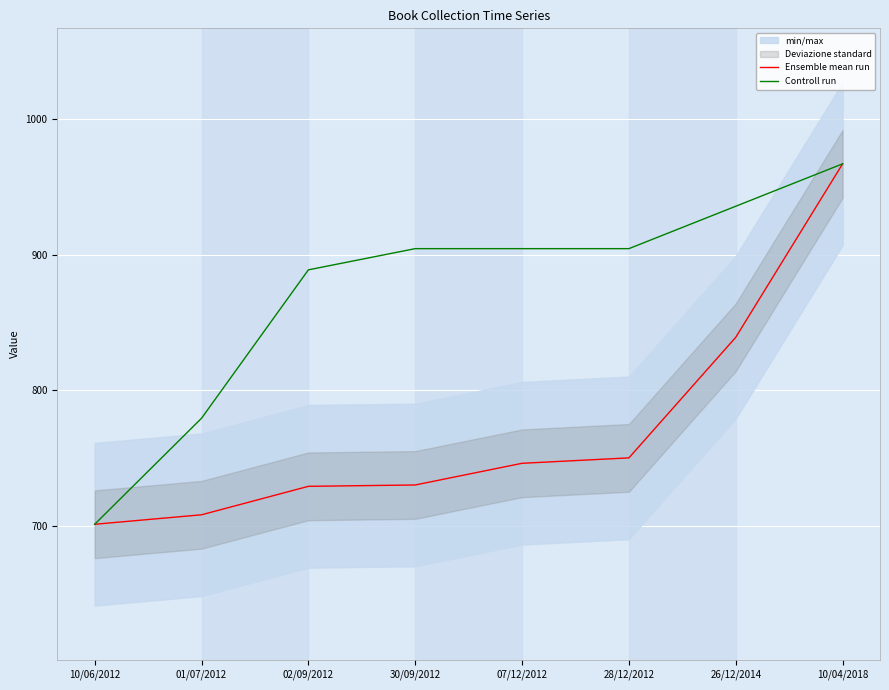

At which category does the chart reach its minimum across all series?

10/06/2012